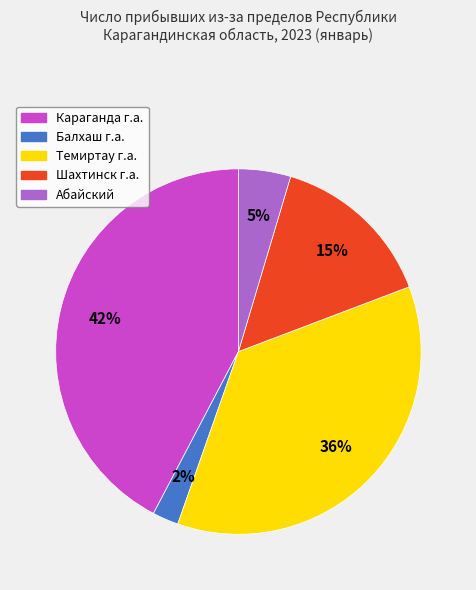

Is it true that Балхаш г.а. is 2% of the pie?

True